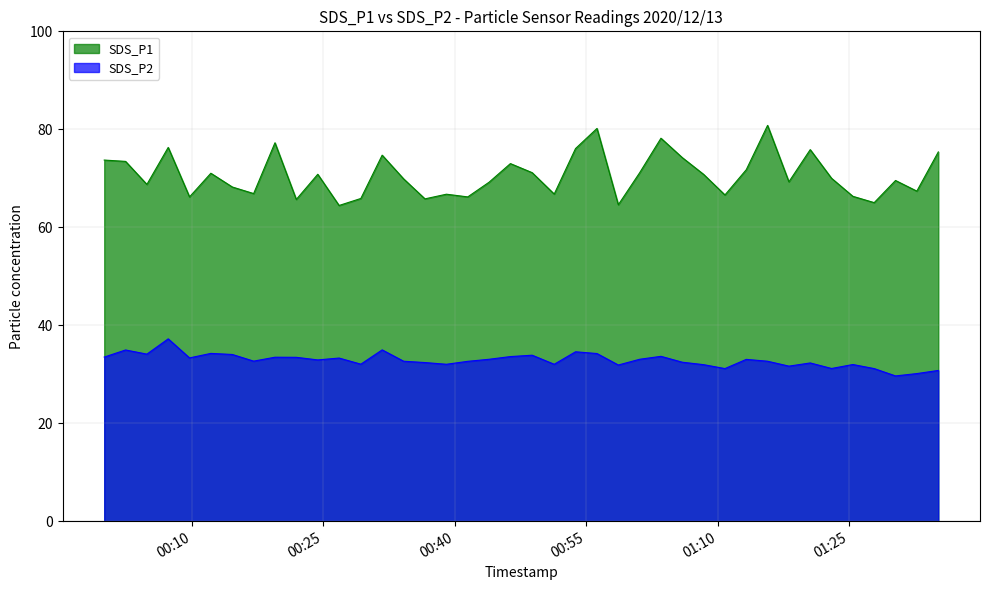

What is the spread (max minus min) of values at 2020/12/13 00:48:50?

37.3